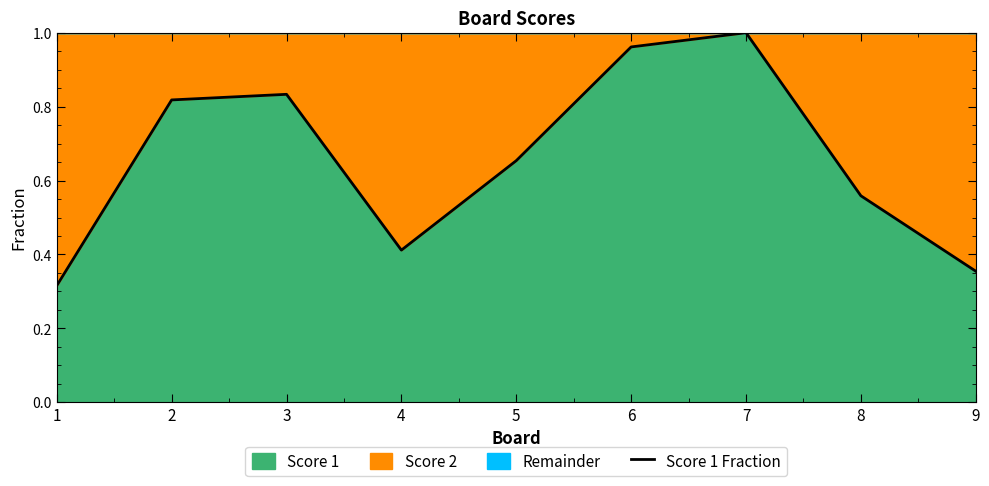

True or false: there are more than 1 points higher than both neighbors.

True